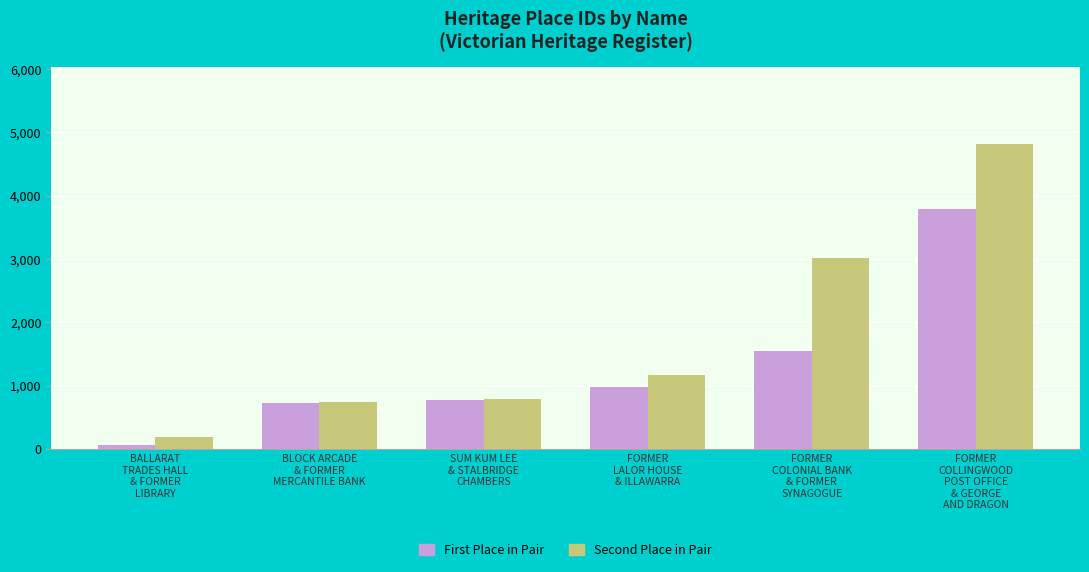

Reading left to right, list all the values displayed in this chart.

First Place in Pair: BALLARAT
TRADES HALL
& FORMER
LIBRARY=62	BLOCK ARCADE
& FORMER
MERCANTILE BANK=730	SUM KUM LEE
& STALBRIDGE
CHAMBERS=779	FORMER
LALOR HOUSE
& ILLAWARRA=973	FORMER
COLONIAL BANK
& FORMER
SYNAGOGUE=1544	FORMER
COLLINGWOOD
POST OFFICE
& GEORGE
AND DRAGON=3793
Second Place in Pair: BALLARAT
TRADES HALL
& FORMER
LIBRARY=183	BLOCK ARCADE
& FORMER
MERCANTILE BANK=732	SUM KUM LEE
& STALBRIDGE
CHAMBERS=783	FORMER
LALOR HOUSE
& ILLAWARRA=1161	FORMER
COLONIAL BANK
& FORMER
SYNAGOGUE=3015	FORMER
COLLINGWOOD
POST OFFICE
& GEORGE
AND DRAGON=4822